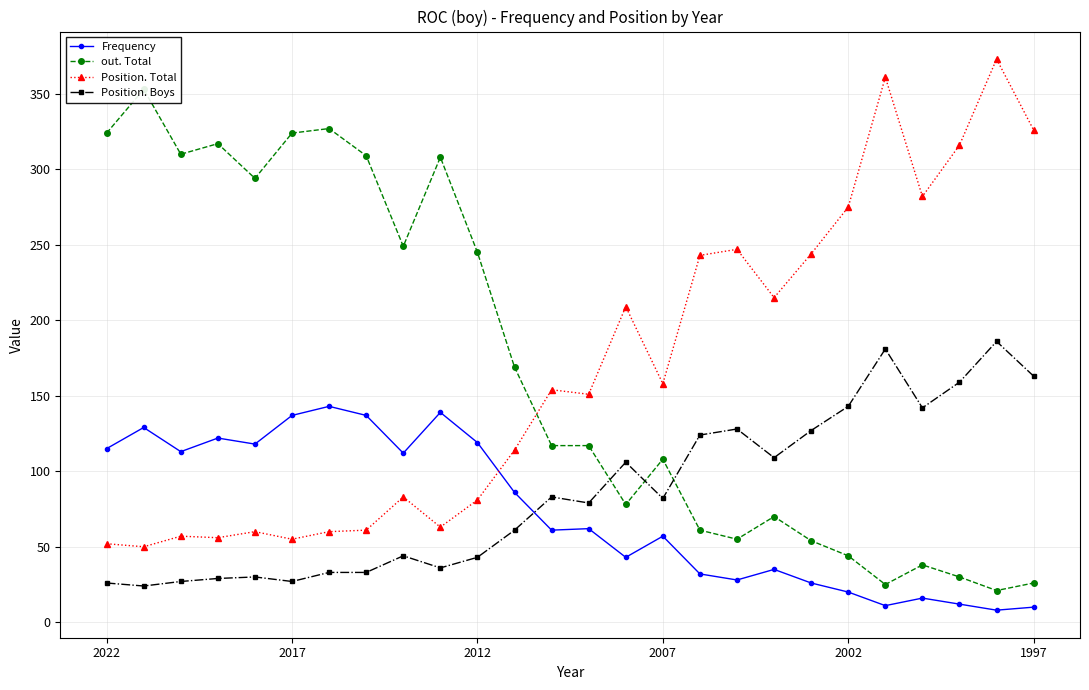

In Position. Boys, how many points are higher than both neighbors (excluding endpoints)?

7